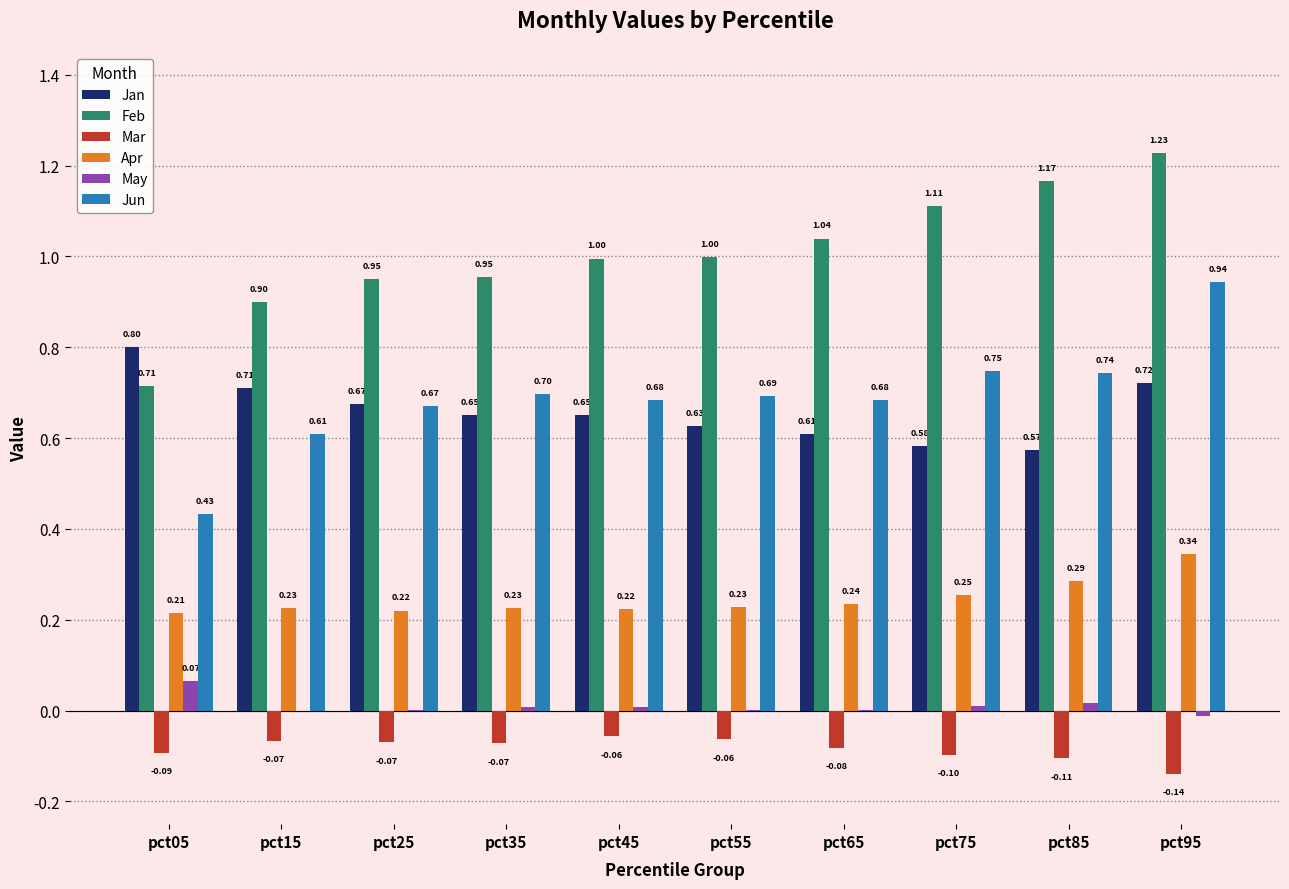

What are all the series names shown in the legend?

Jan, Feb, Mar, Apr, May, Jun